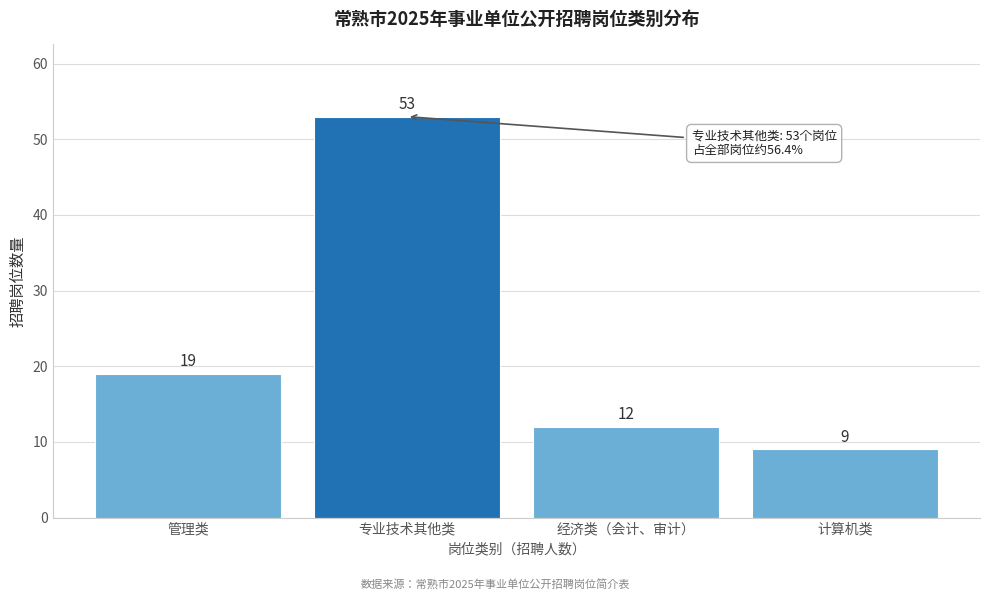

Reading left to right, what are all the values shown in this chart?

19	53	12	9